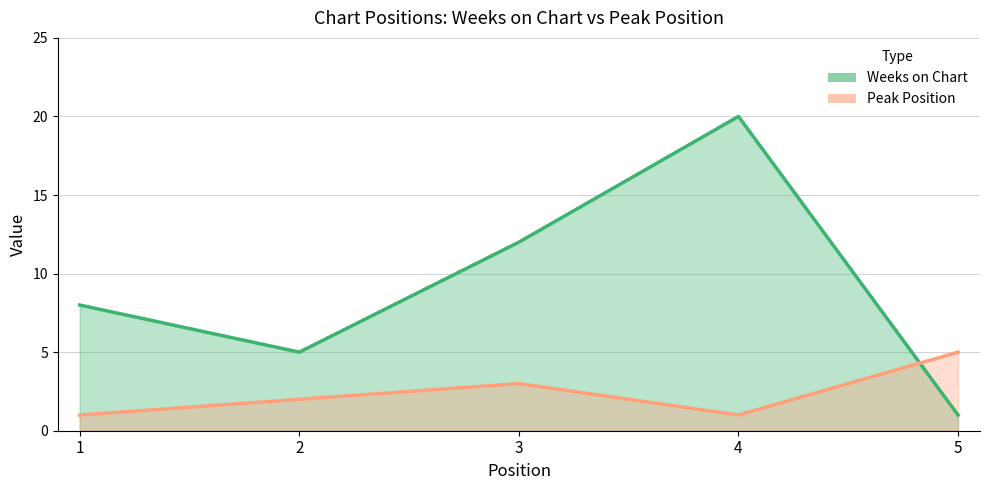

What is the spread (max minus min) of values at 1?

7